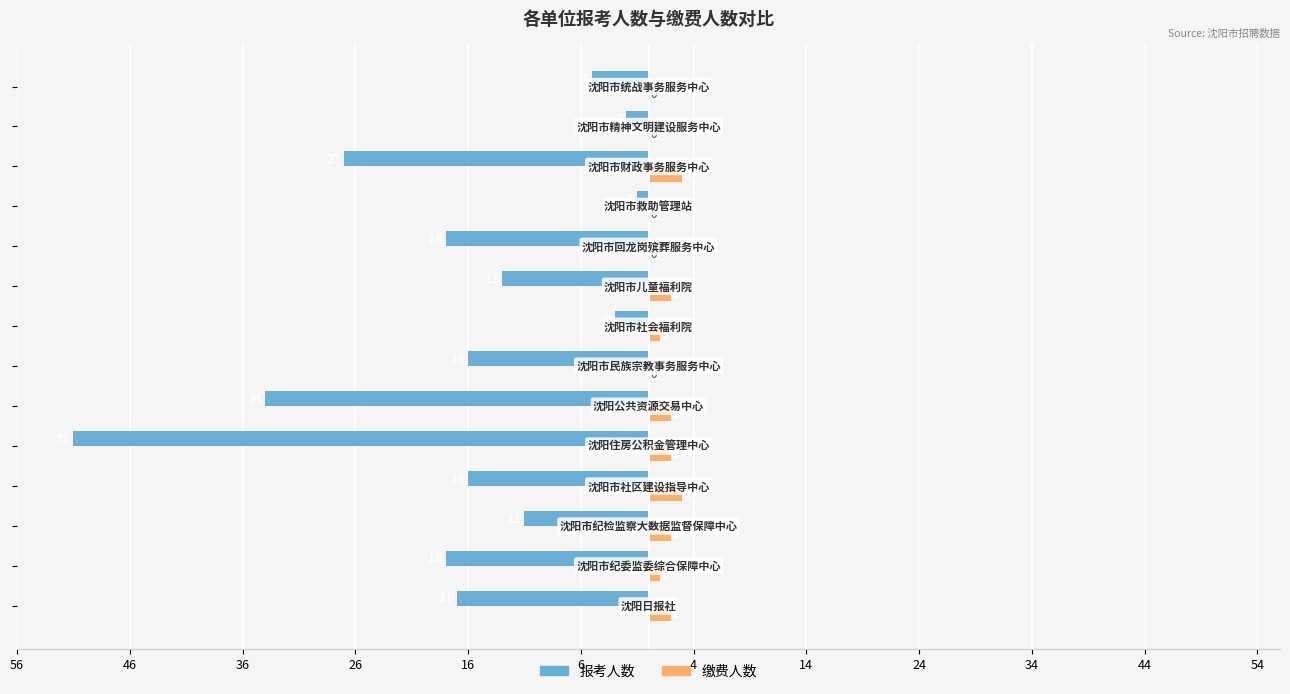

What are all the series names shown in the legend?

报考人数, 缴费人数